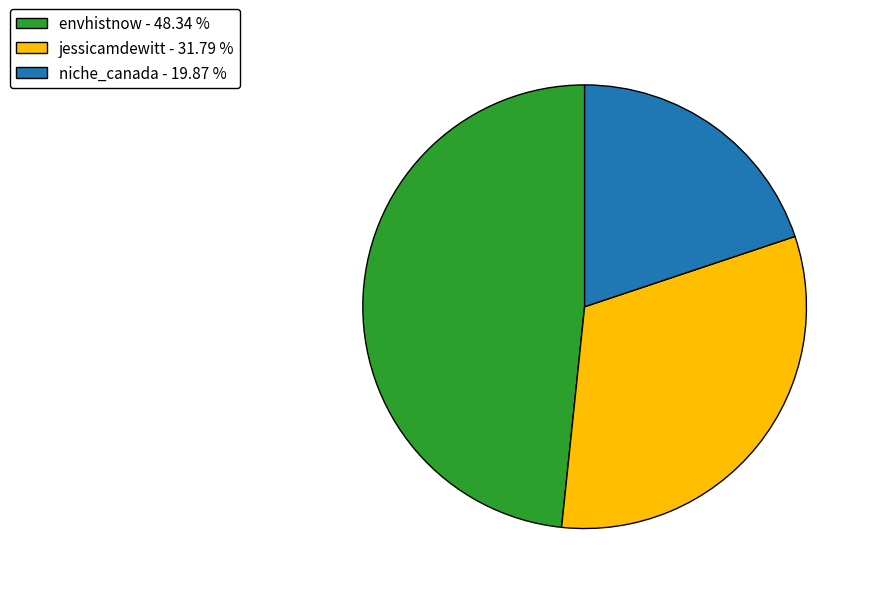

Combined, do envhistnow and jessicamdewitt account for over 50%?

Yes